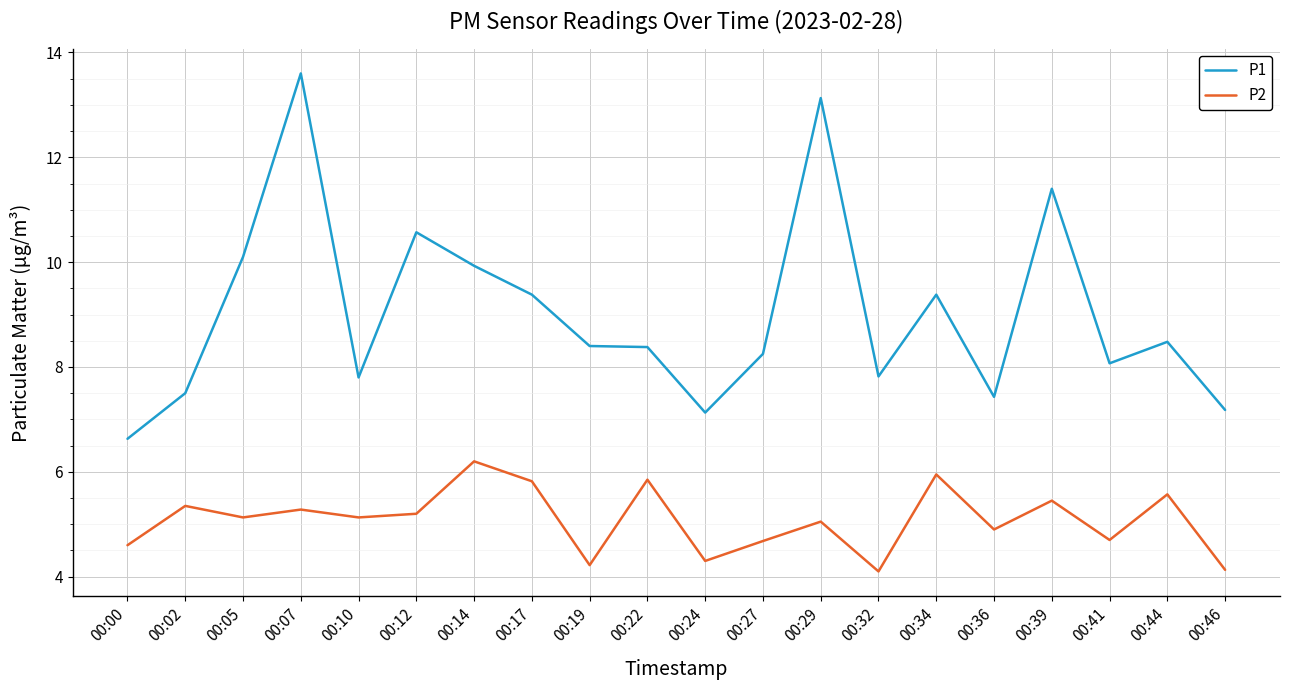

Where is the first local maximum for P2?

00:02